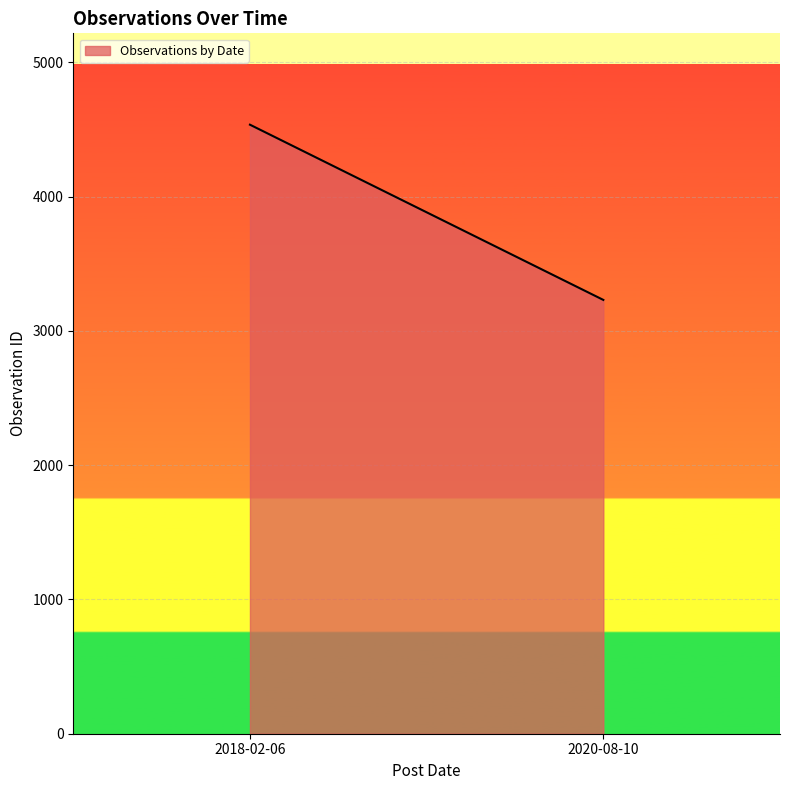

What value does the data have at 2020-08-10?

3231